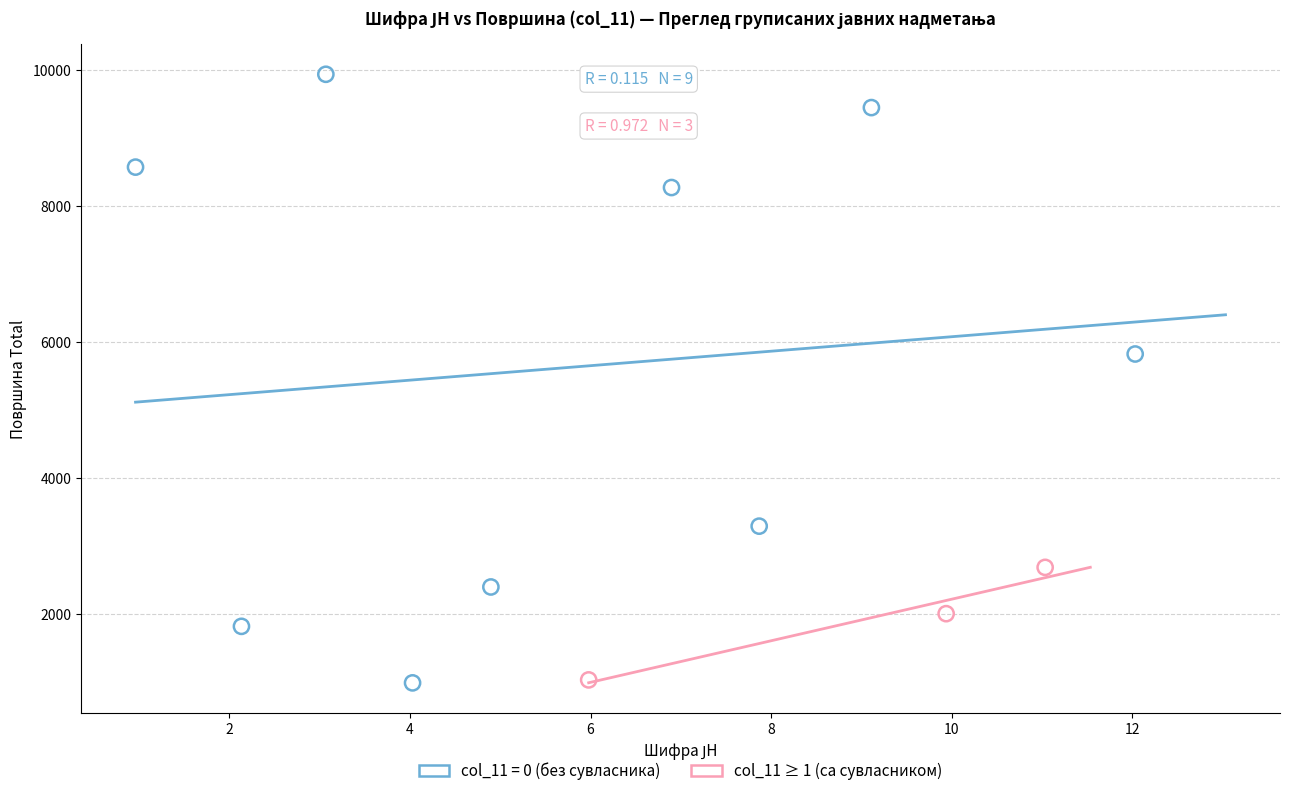

Which series contains the highest Y value?

col_11 = 0 (без сувласника)